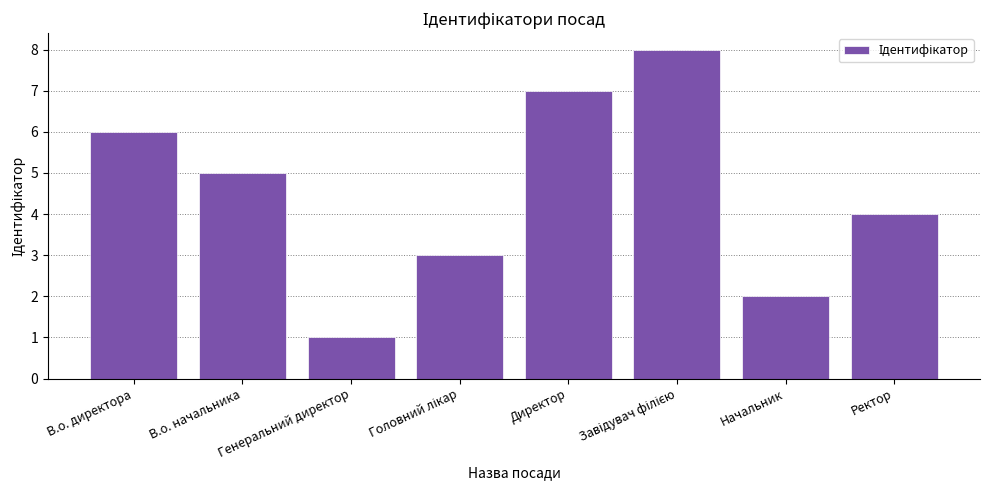

What is the difference between the maximum and second lowest values?

6